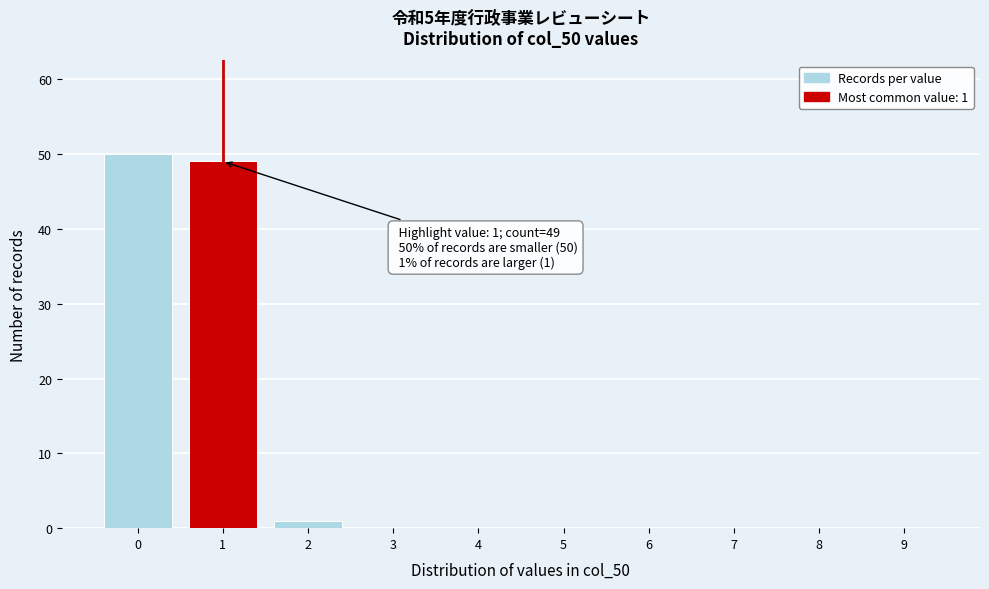

Reading left to right, extract all data points from this chart.

0=50	1=49	2=1	3=0	4=0	5=0	6=0	7=0	8=0	9=0